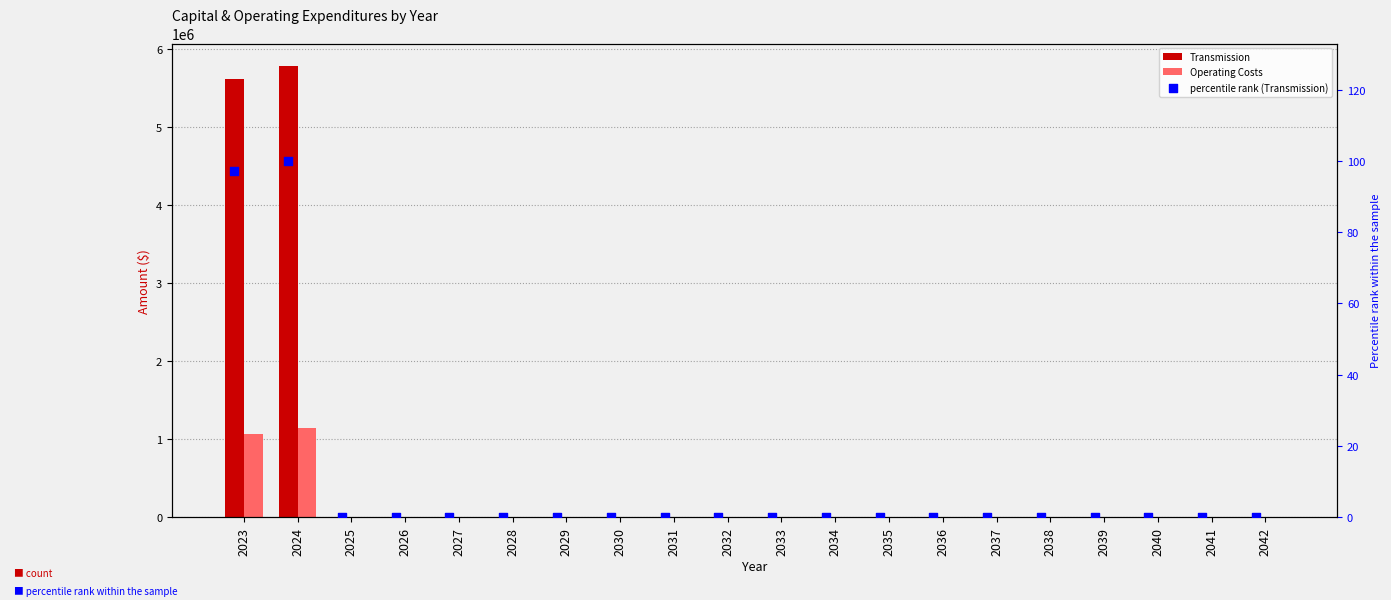

What are all the series names shown in the legend?

Transmission, Operating Costs, percentile rank (Transmission)